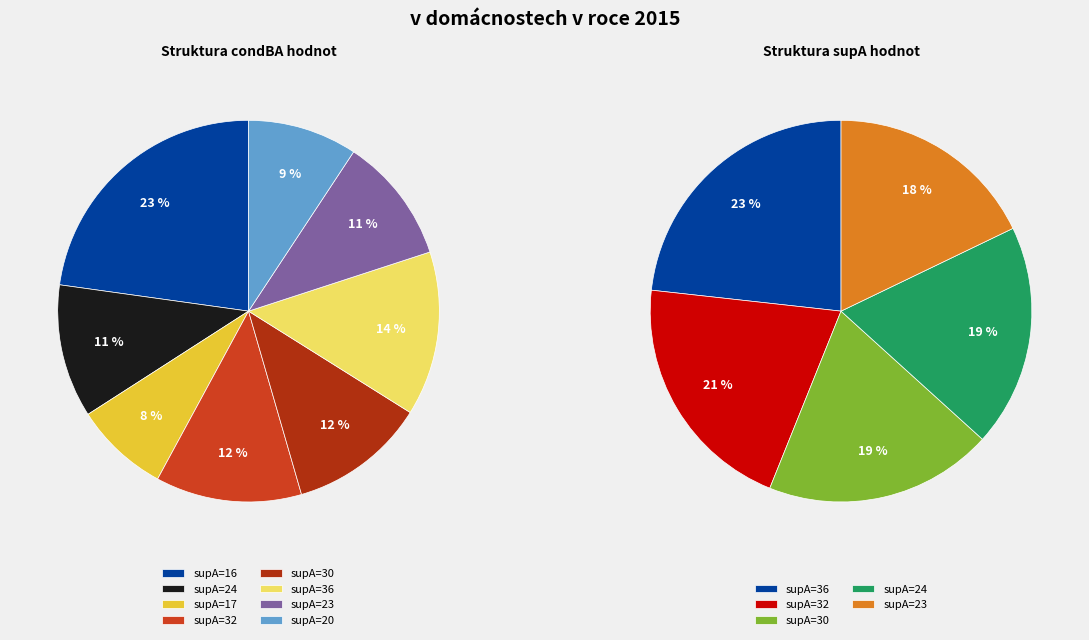

Does 32 account for over 50% of the chart?

No